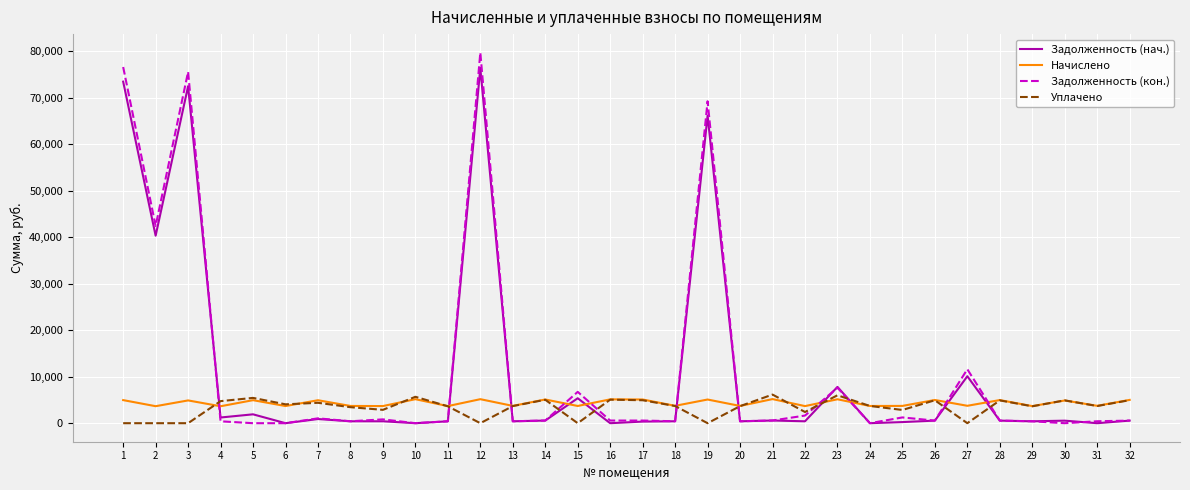

Is the value of Задолженность (нач.) at 11 greater than the value of Начислено at 16?

No